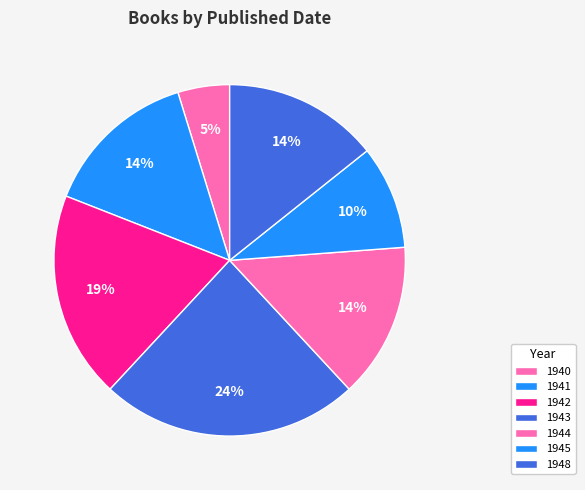

How many slices are in this pie chart?

7